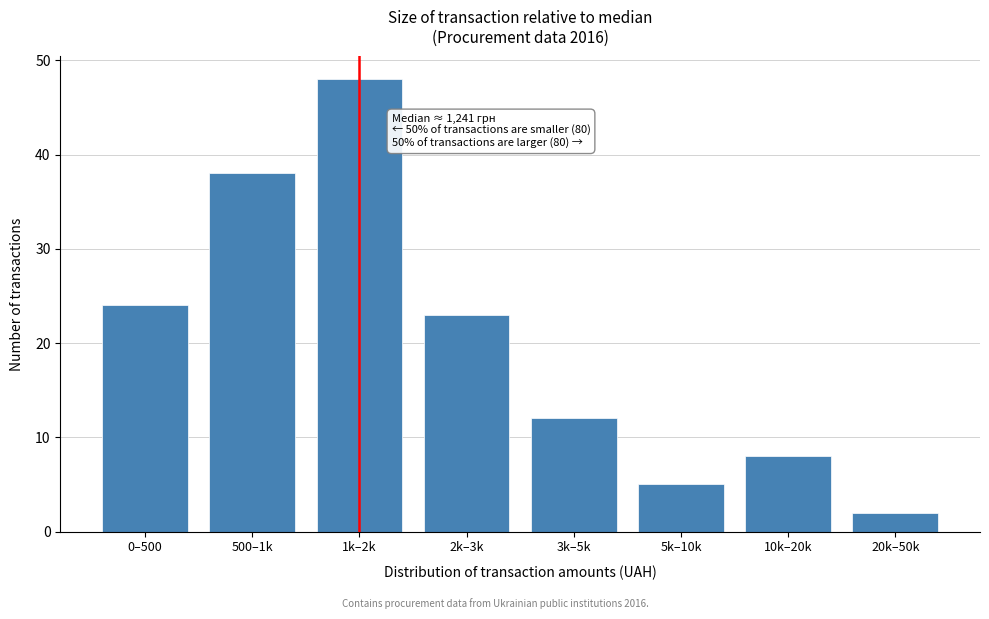

Reading left to right, what are all the values shown in this chart?

0–500=24	500–1k=38	1k–2k=48	2k–3k=23	3k–5k=12	5k–10k=5	10k–20k=8	20k–50k=2